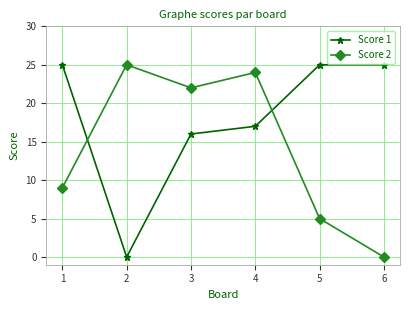

True or false: Score 1 has a value of 7 at 4.

False